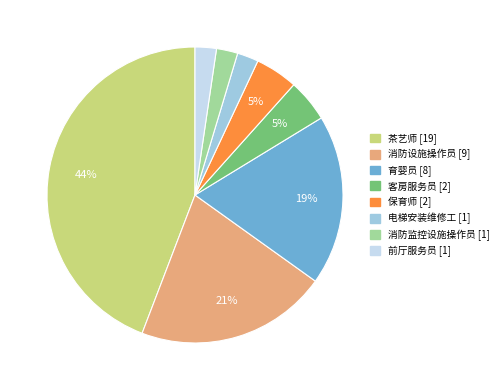

Do 电梯安装维修工 and 茶艺师 together represent more than half of the pie?

No